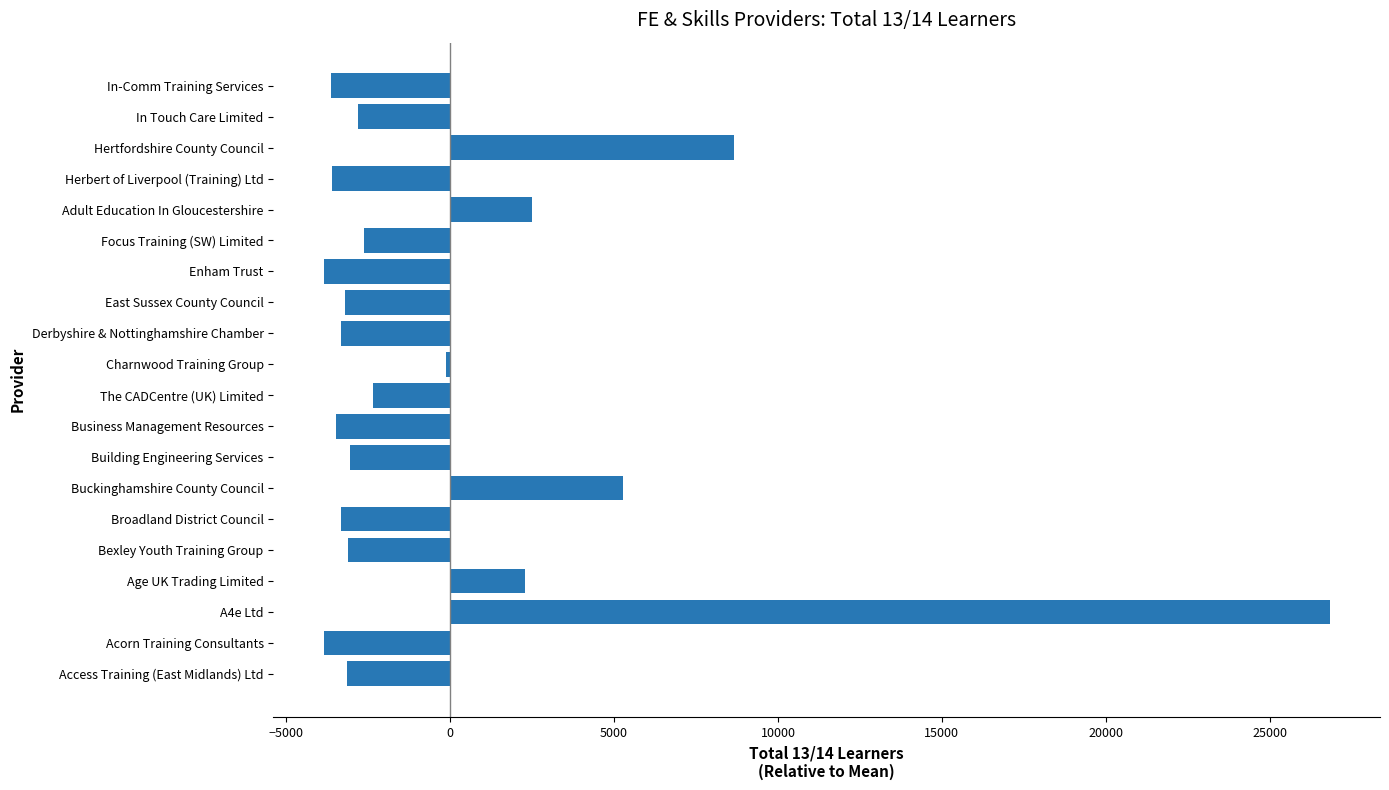

Are the bars grouped side by side (vs. stacked)?

No